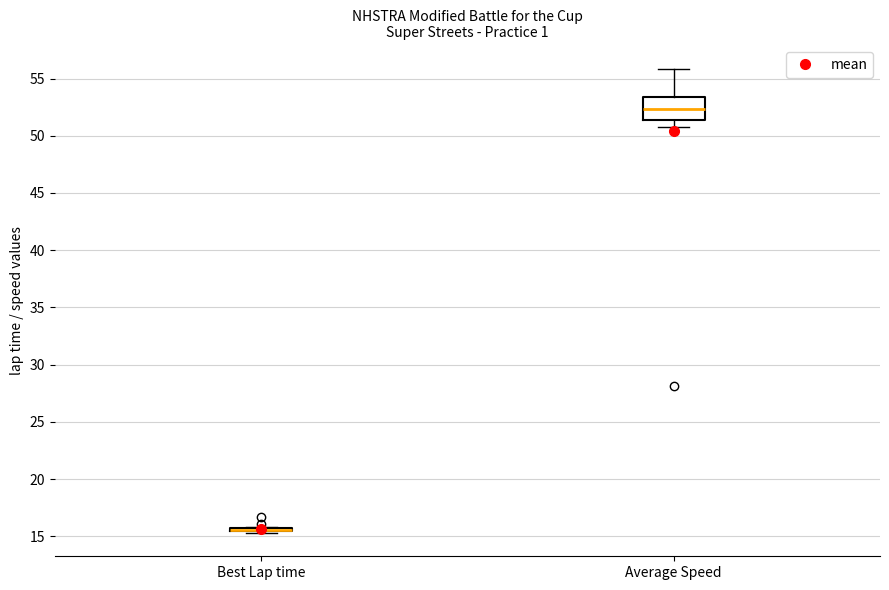

Reading left to right, transcribe this box plot: for each box, give where its median line is, the range the box spans, and where its two whiskers end, as read against the y-axis. The values are not printed on the chart, so give them approximately, as read against the axis.

Best Lap time: box collapsed to a line at 15.5, whiskers 15.5 to 16.0
Average Speed: median 52.5, box 51.5 to 53.5, whiskers 51.0 to 56.0